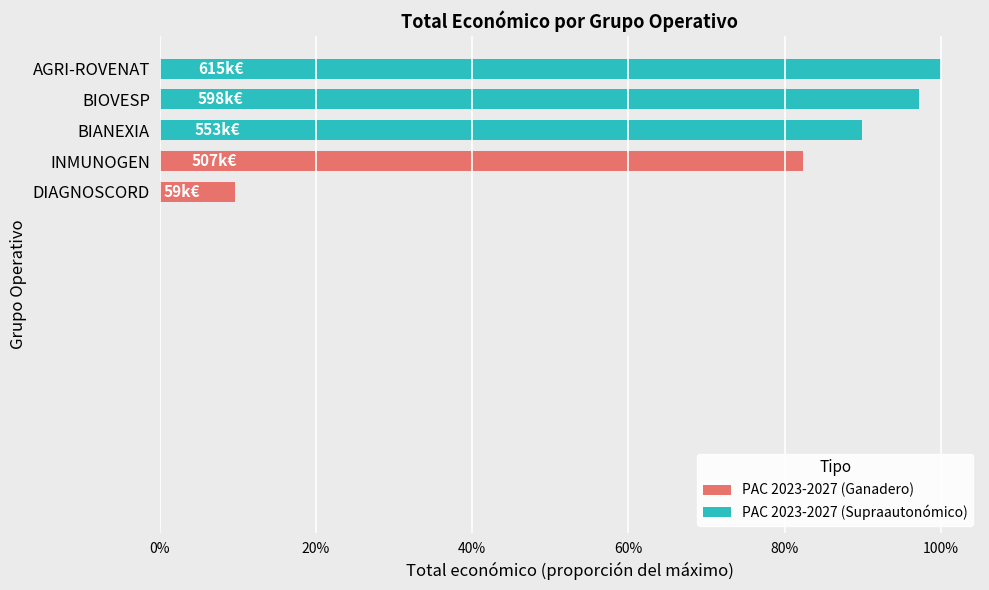

List the labels in order of value, largest first.

AGRI-ROVENAT, BIOVESP, BIANEXIA, INMUNOGEN, DIAGNOSCORD